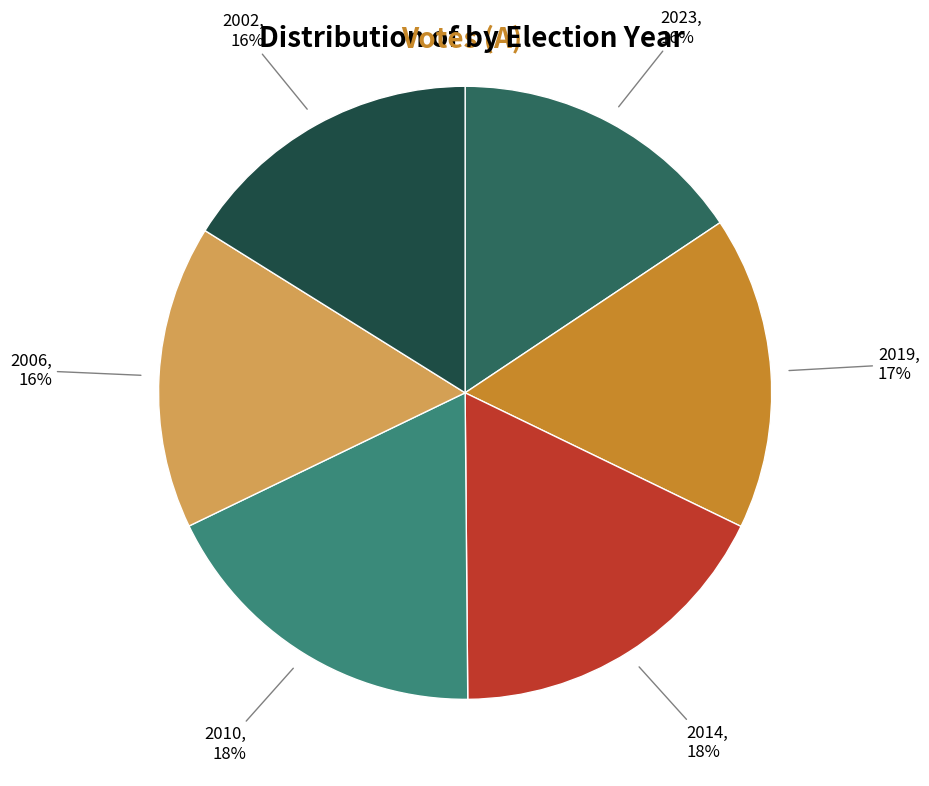

Is there a majority slice in this chart?

No